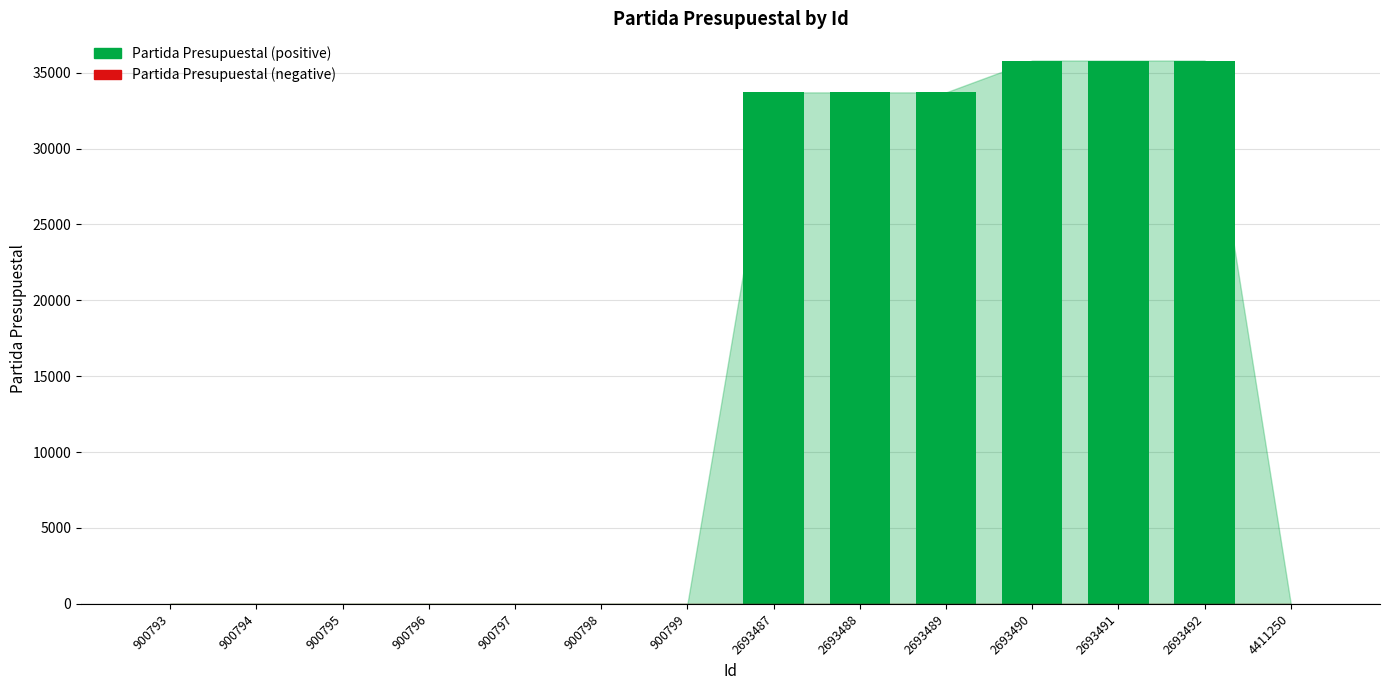

What is the sum of all values?

208507